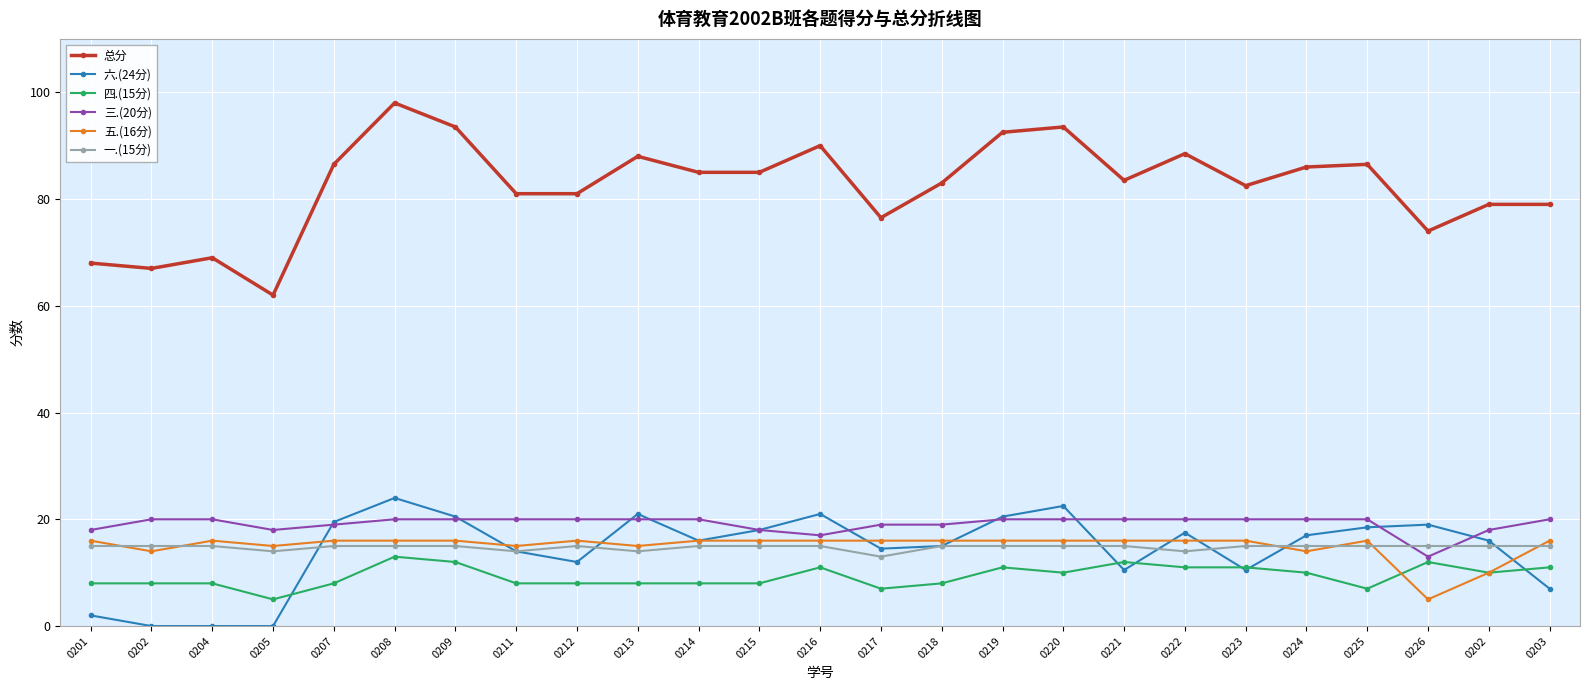

Which category has the highest value across all series?

0208